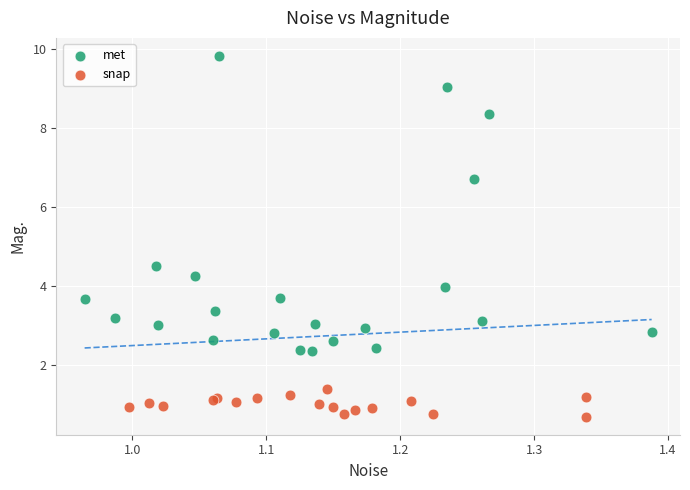

Which series has the widest spread of Y values?

met